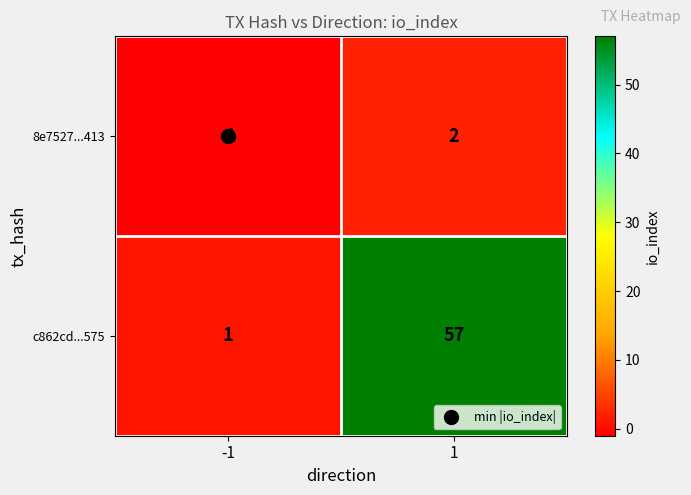

What is the approximate value of c862cd...575 at 1, to the nearest 5?

55